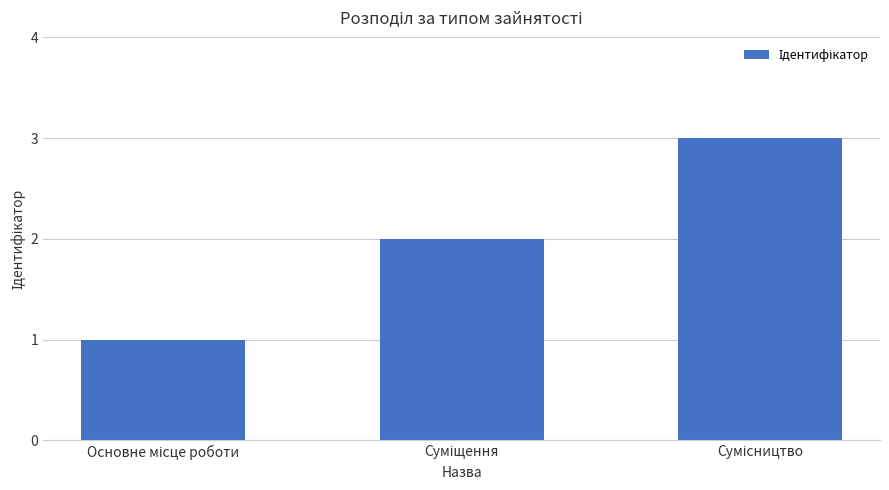

What is the maximum value shown in the chart?

3